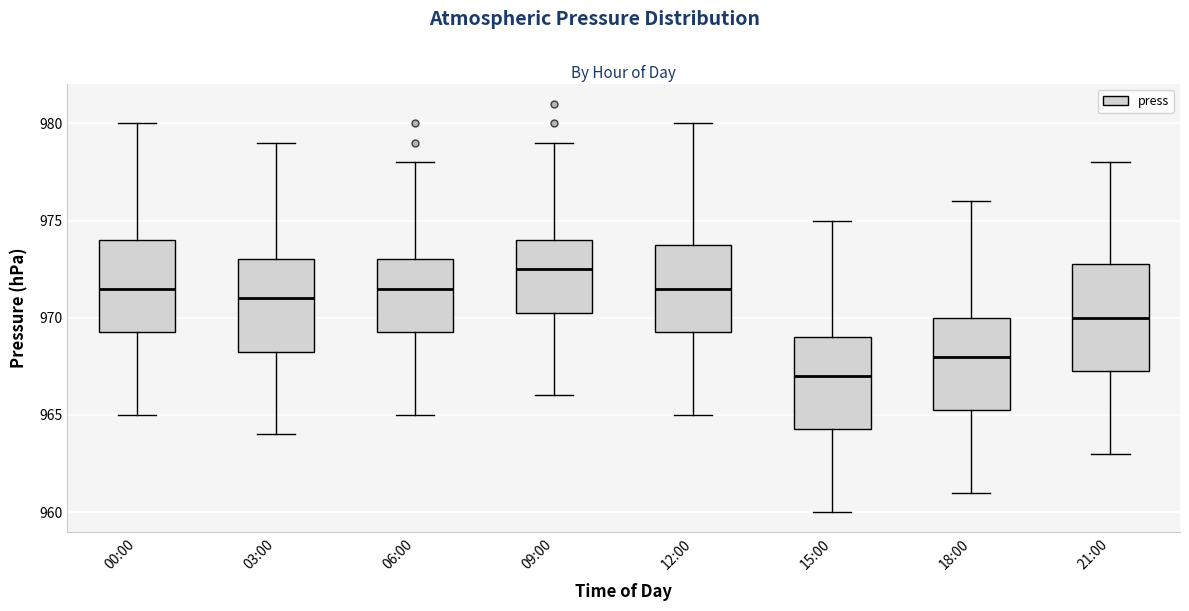

Comparing the boxes themselves (not the whiskers), which one is the tallest?

21:00